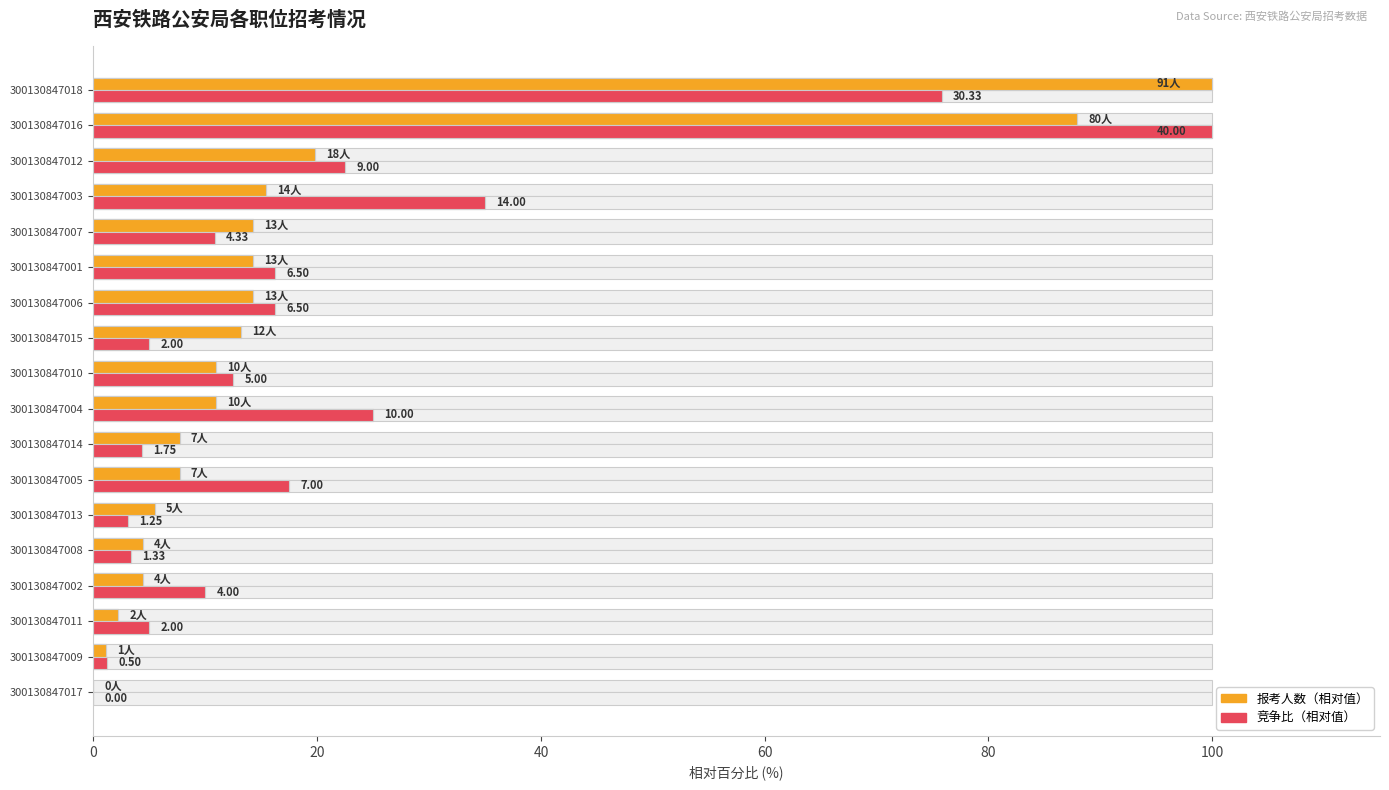

True or false: 竞争比（相对值） has a value of 0.0 at 300130847017.

True